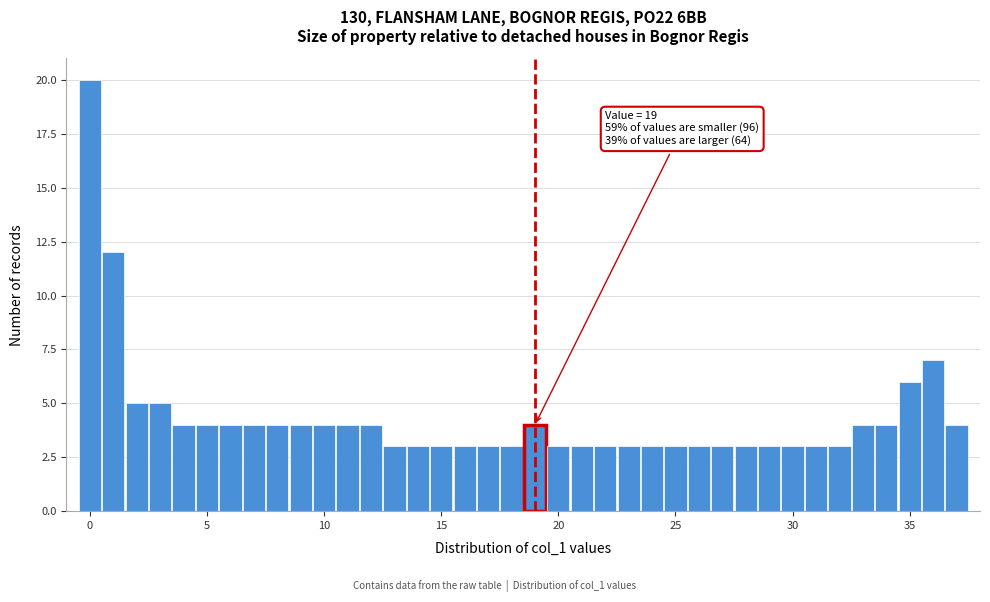

Around what value on the x-axis is the tallest bar? Give the approximate position of its centre, as read against the axis.

0.0